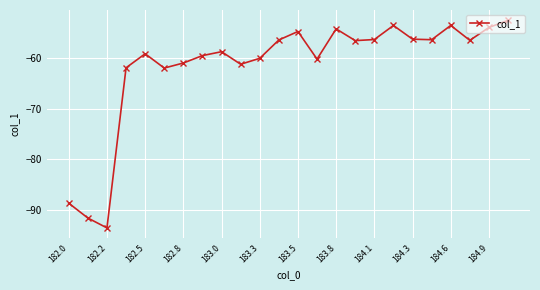

What is the value of the 5th point from the left?

-59.1